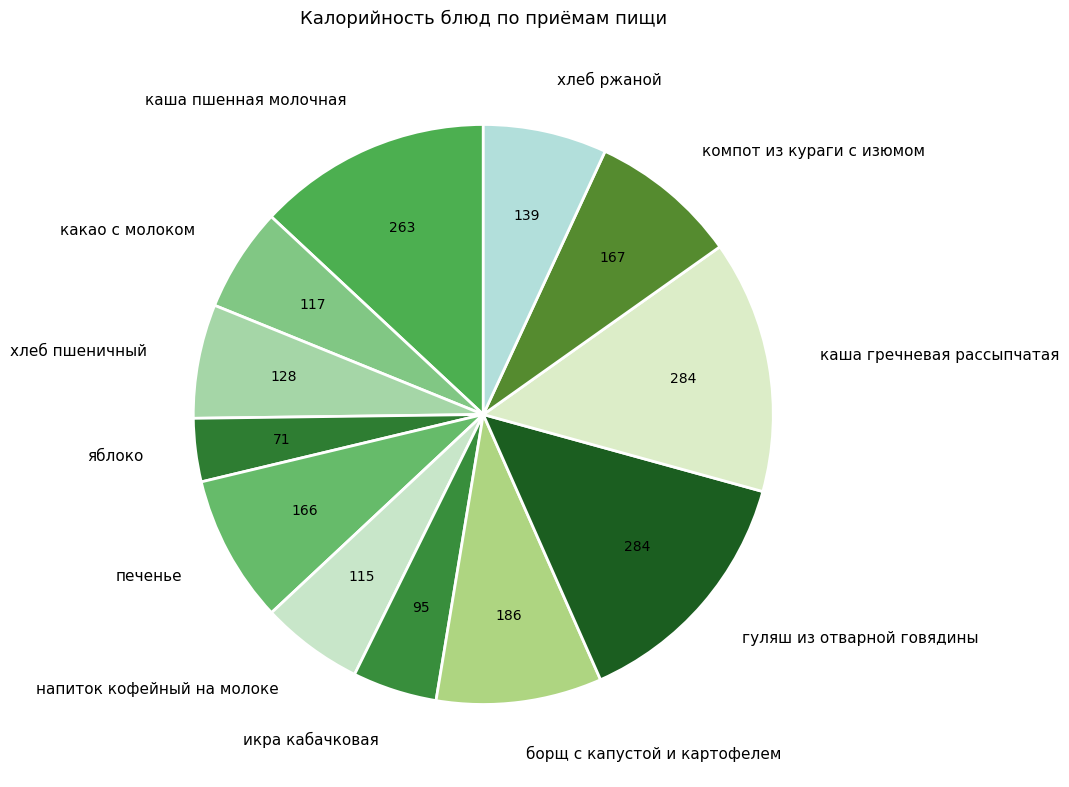

Between какао с молоком and яблоко, which is larger?

какао с молоком